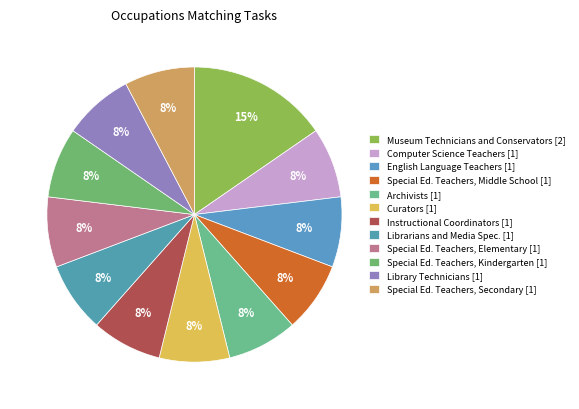

To the nearest percent, what is the average slice percentage?

8%